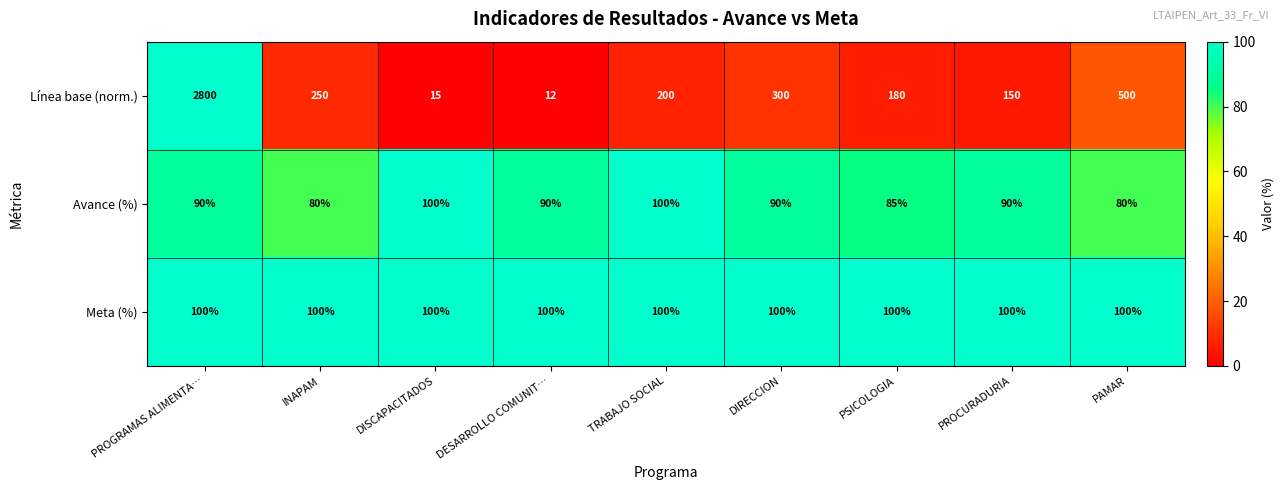

What value does the Meta (%) series have at PROGRAMAS ALIMENTA…?

100